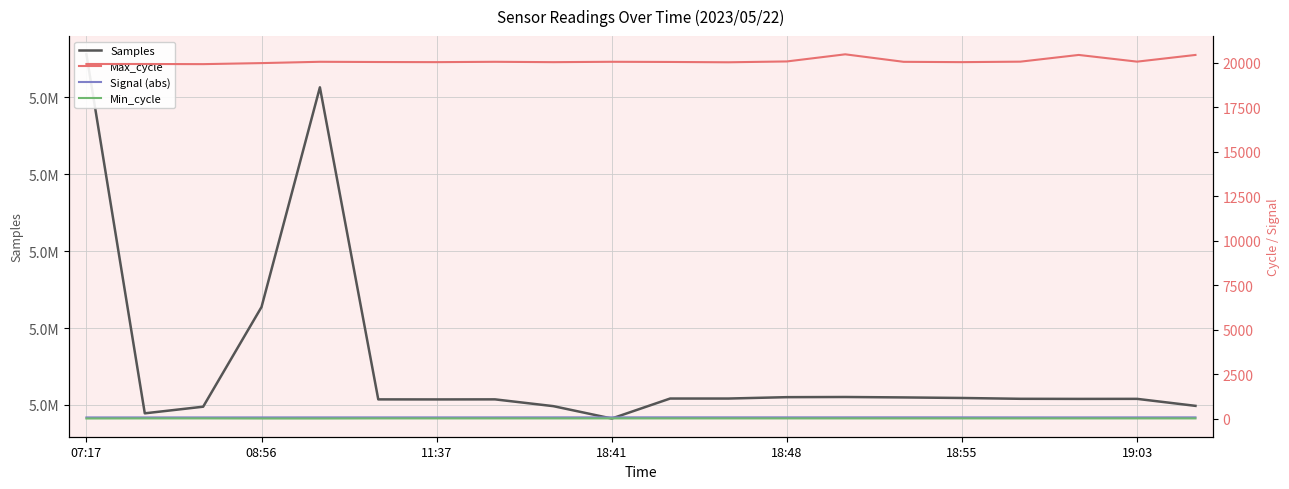

True or false: Samples has a value of 5020077 at 18:48.

True